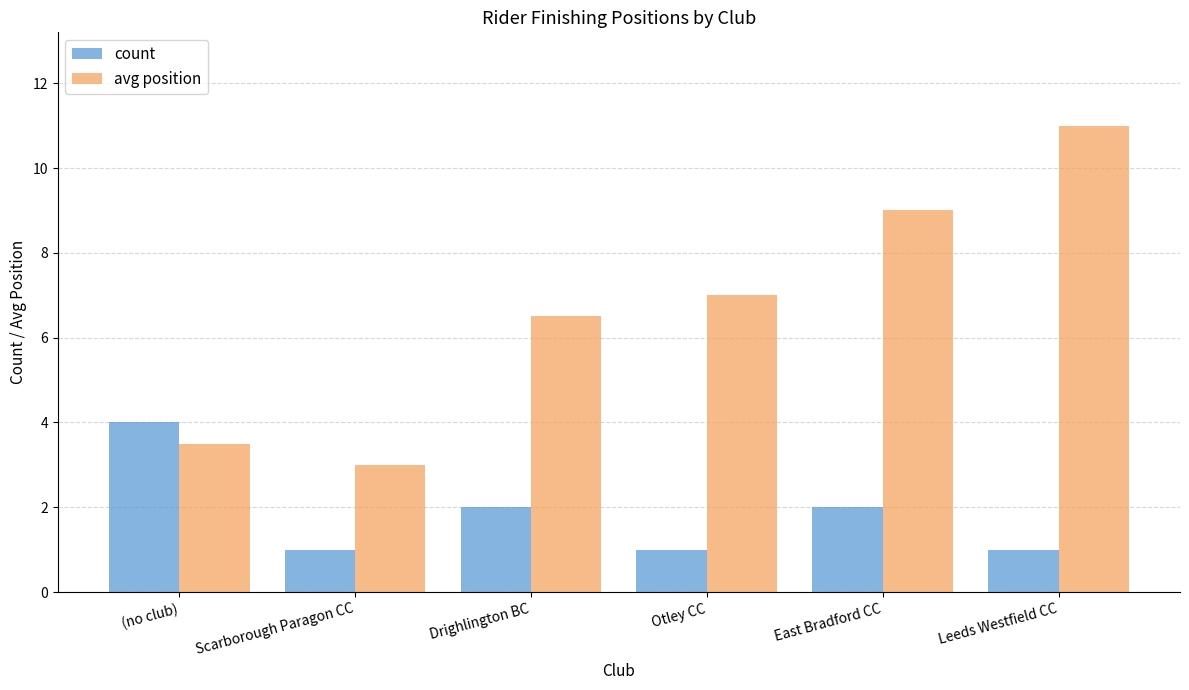

Reading right to left, transcribe all the data shown in this chart.

count: Leeds Westfield CC=1.0	East Bradford CC=2.0	Otley CC=1.0	Drighlington BC=2.0	Scarborough Paragon CC=1.0	(no club)=4.0
avg position: Leeds Westfield CC=11.0	East Bradford CC=9.0	Otley CC=7.0	Drighlington BC=6.5	Scarborough Paragon CC=3.0	(no club)=3.5